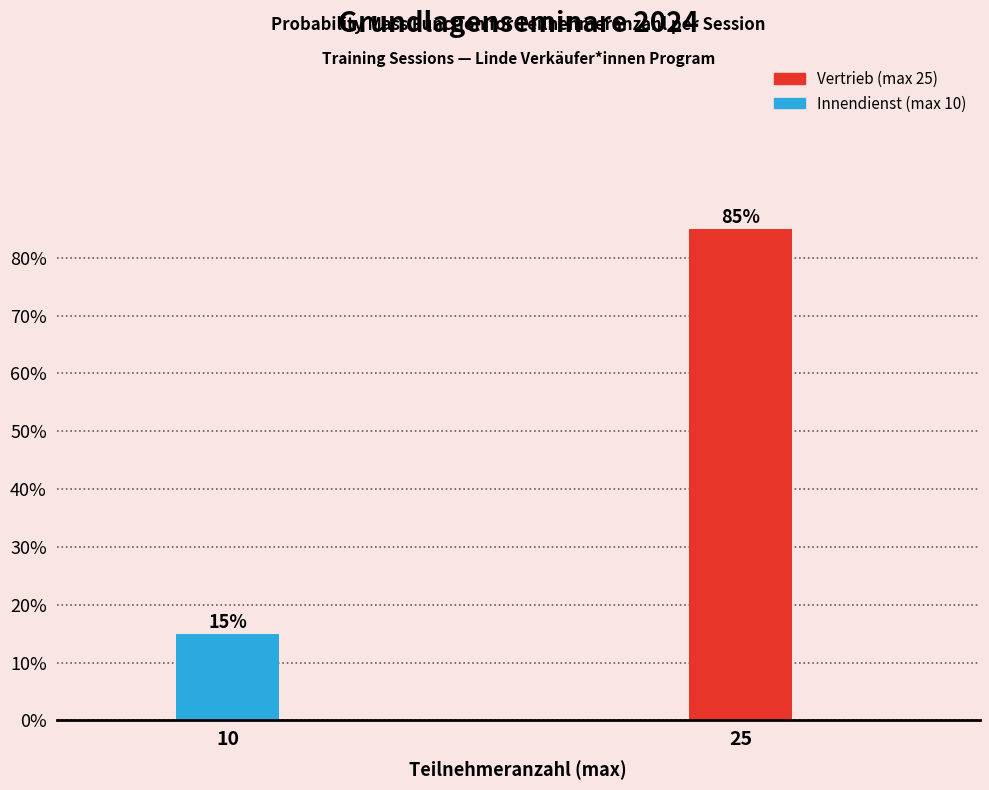

Reading left to right, transcribe all the data shown in this chart.

15	85